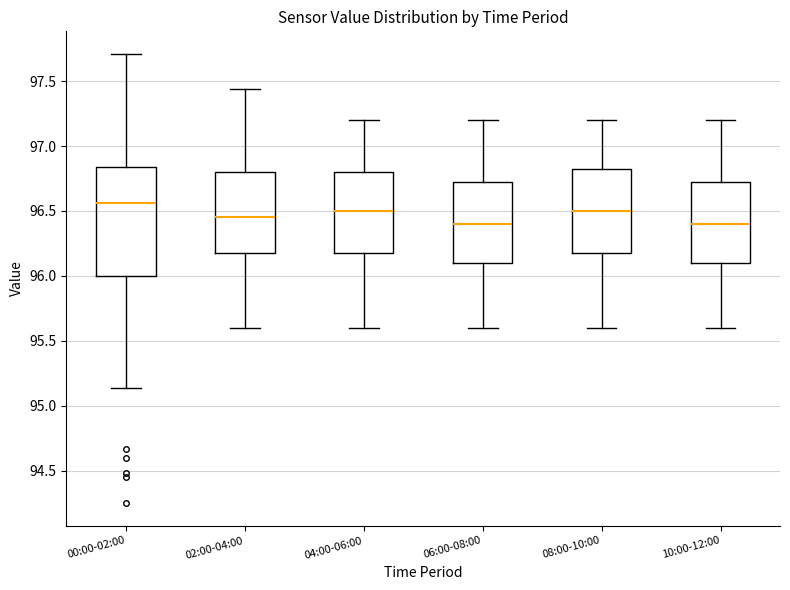

Where does the upper whisker of the box for 08:00-10:00 end on the y-axis? The values are not printed on the chart, so give them approximately, as read against the axis.

97.20